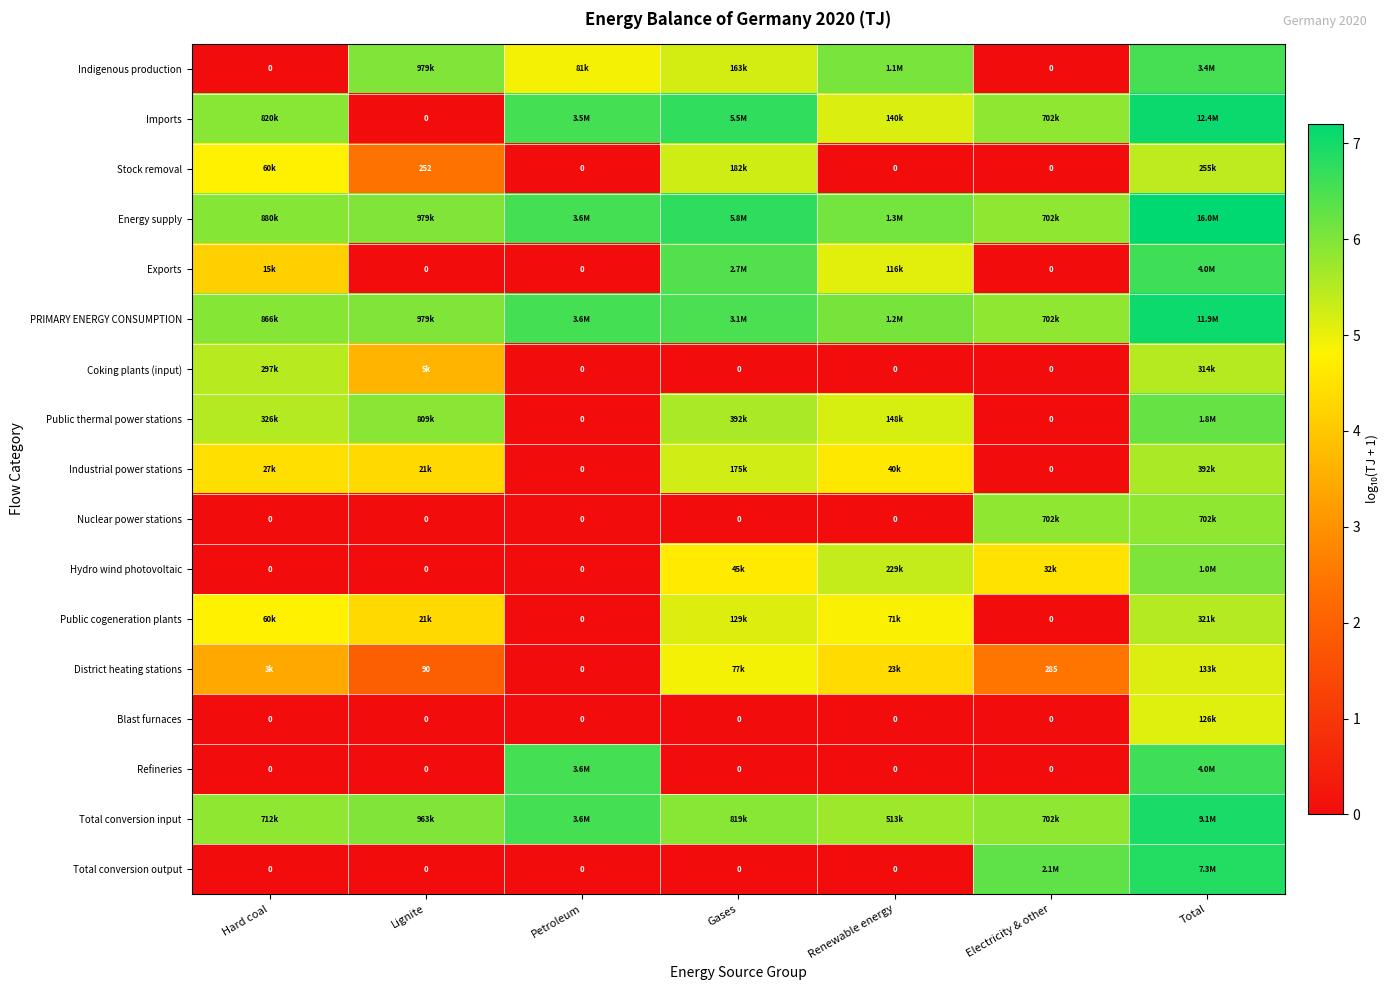

How many values in Public cogeneration plants are above zero?

5